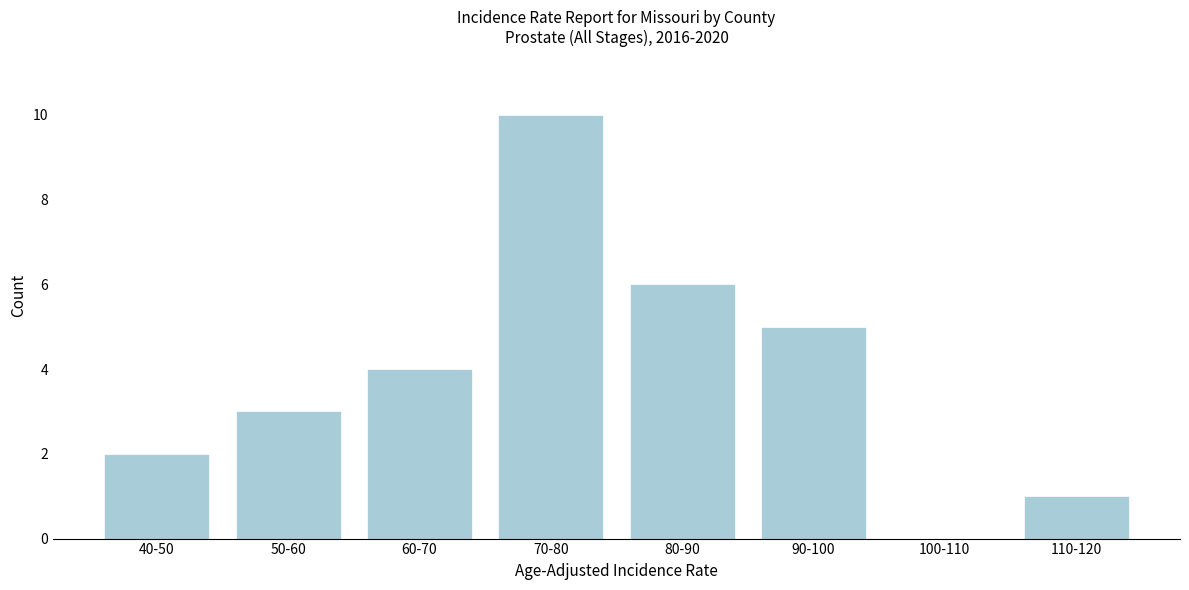

Reading right to left, what are all the values shown in this chart?

110-120=1	100-110=0	90-100=5	80-90=6	70-80=10	60-70=4	50-60=3	40-50=2